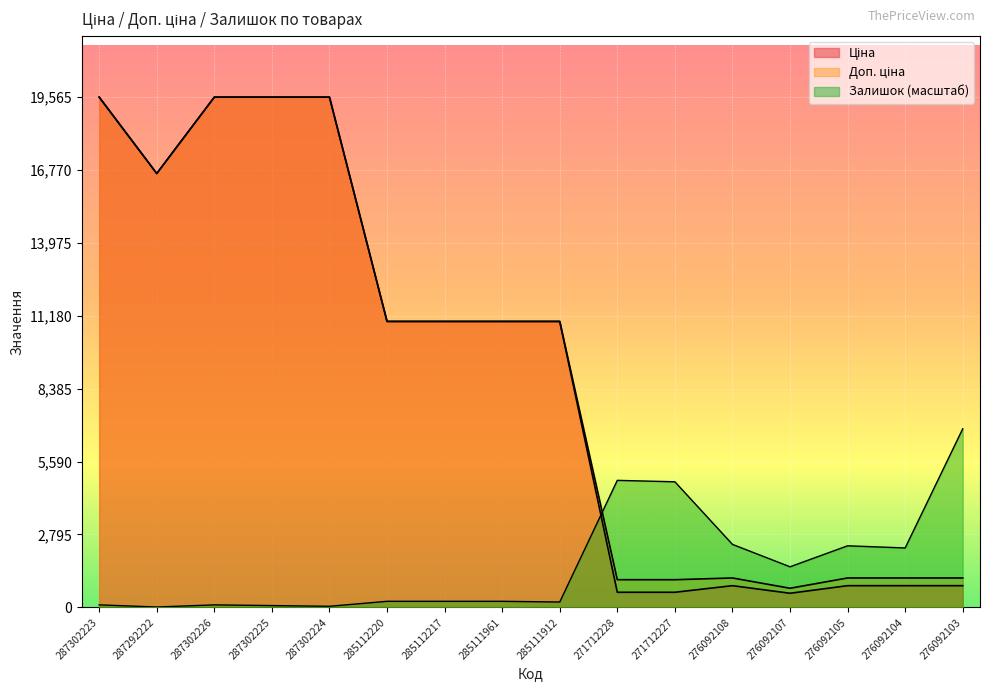

What is the difference between the maximum and minimum values in the Доп. ціна series?

18832.9